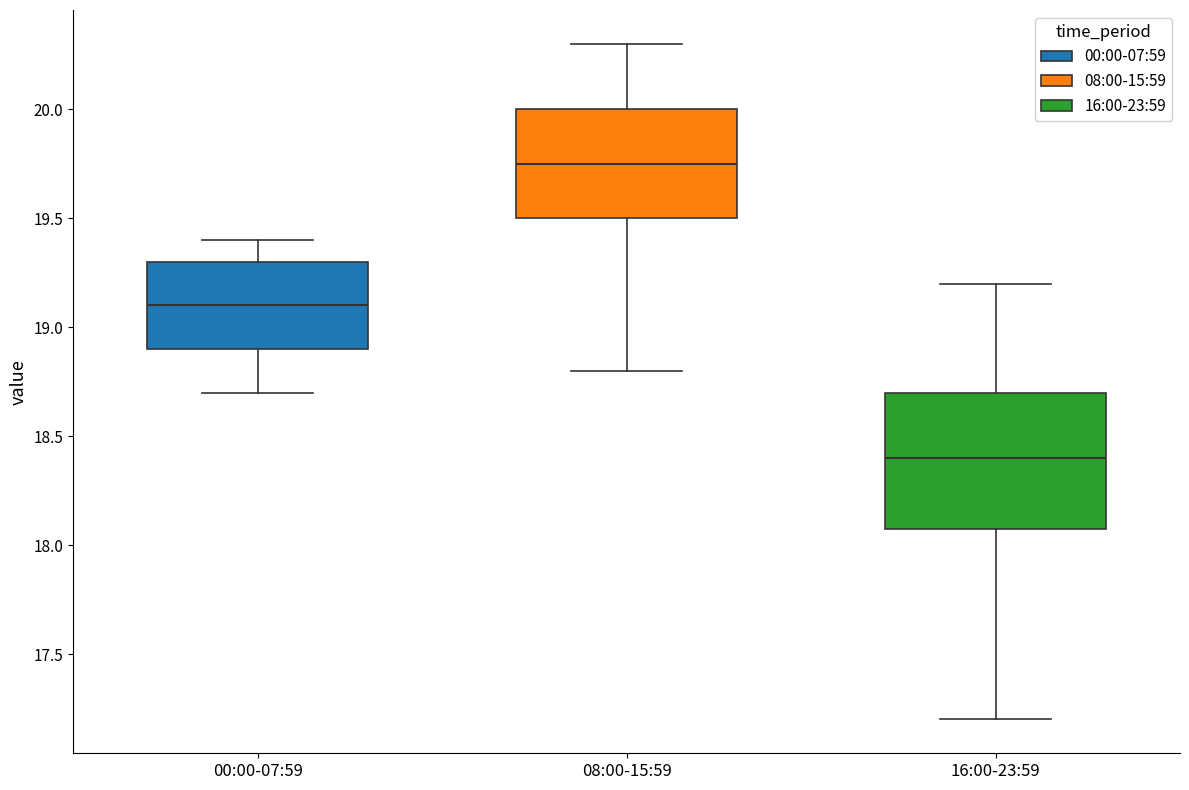

Which box is the tallest, from its lower edge to its upper edge?

16:00-23:59